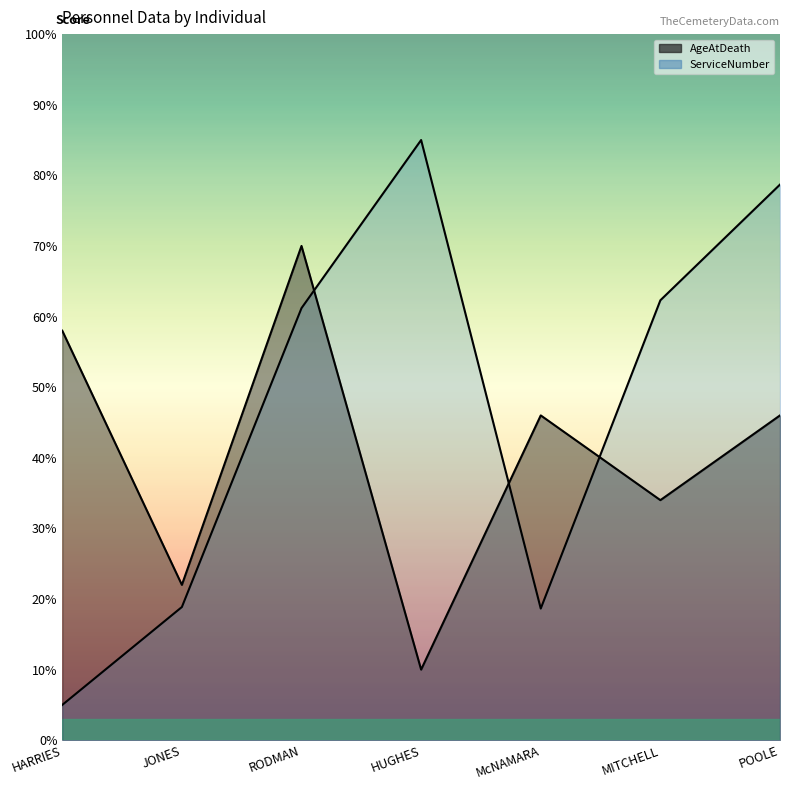

At which label is AgeAtDeath closest to 40?

McNAMARA